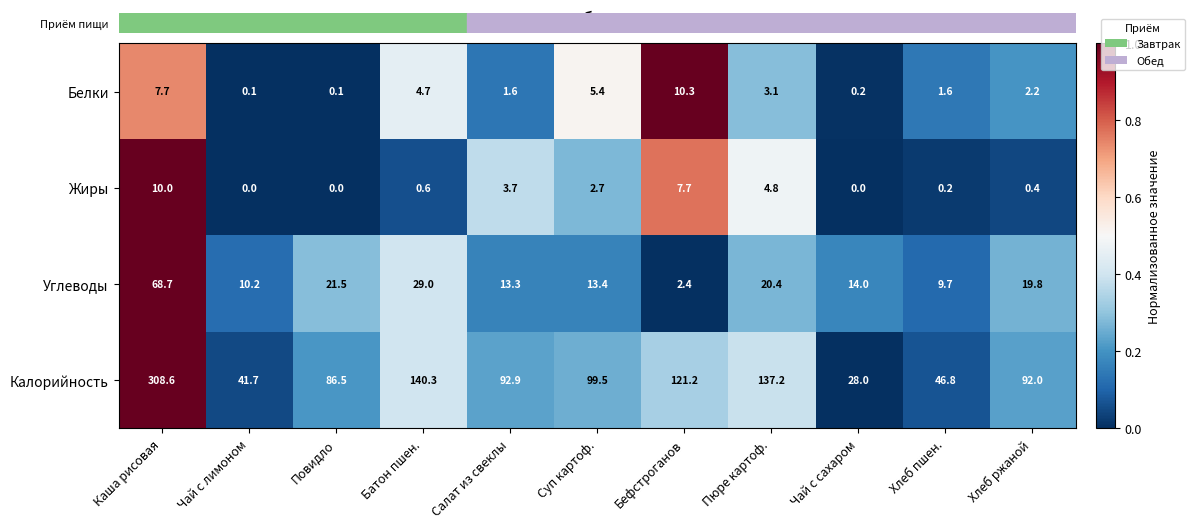

At which category is the sum across all series the highest?

Каша рисовая